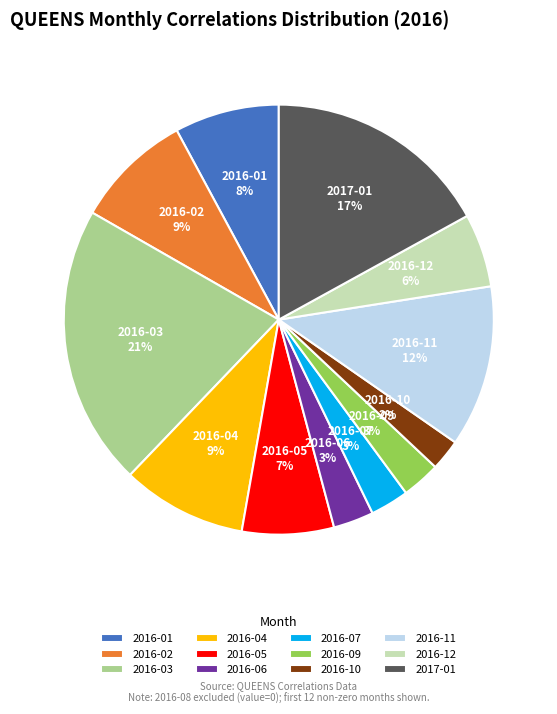

To the nearest percent, what is the average slice percentage?

8%